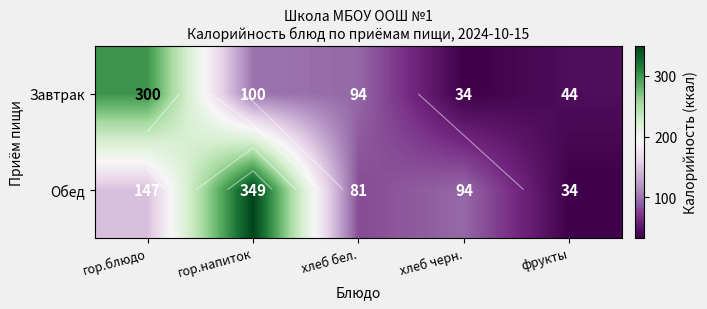

List the labels in order of Завтрак value, smallest first.

хлеб черн., фрукты, хлеб бел., гор.напиток, гор.блюдо